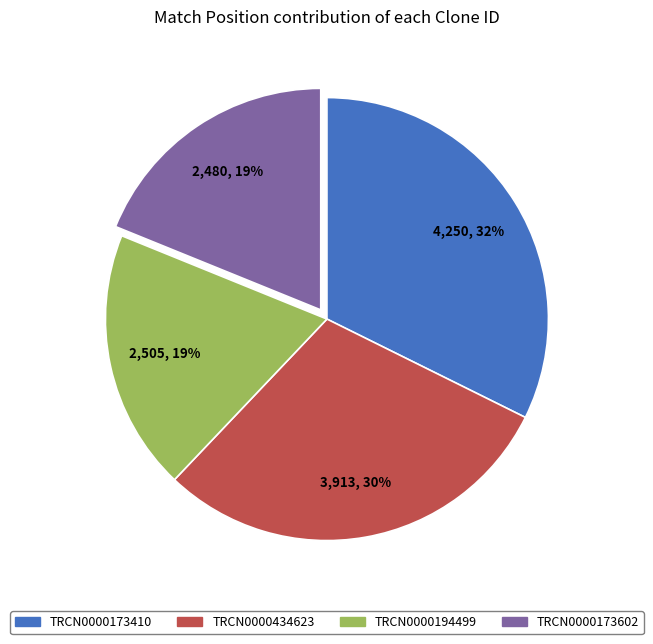

What percentage is the TRCN0000194499 slice, to the nearest percent?

19%